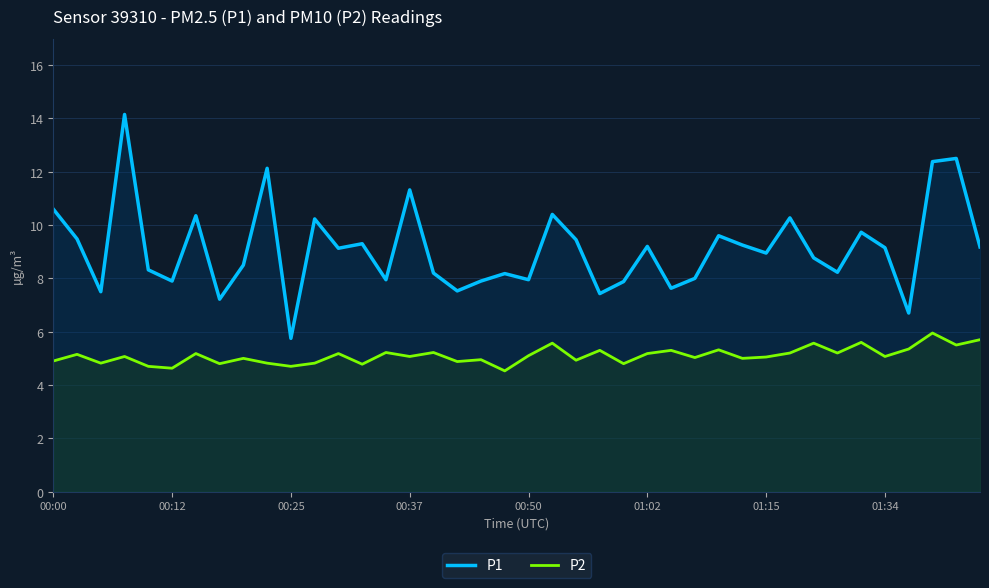

What is the difference between the highest and lowest values at 00:00?

5.7